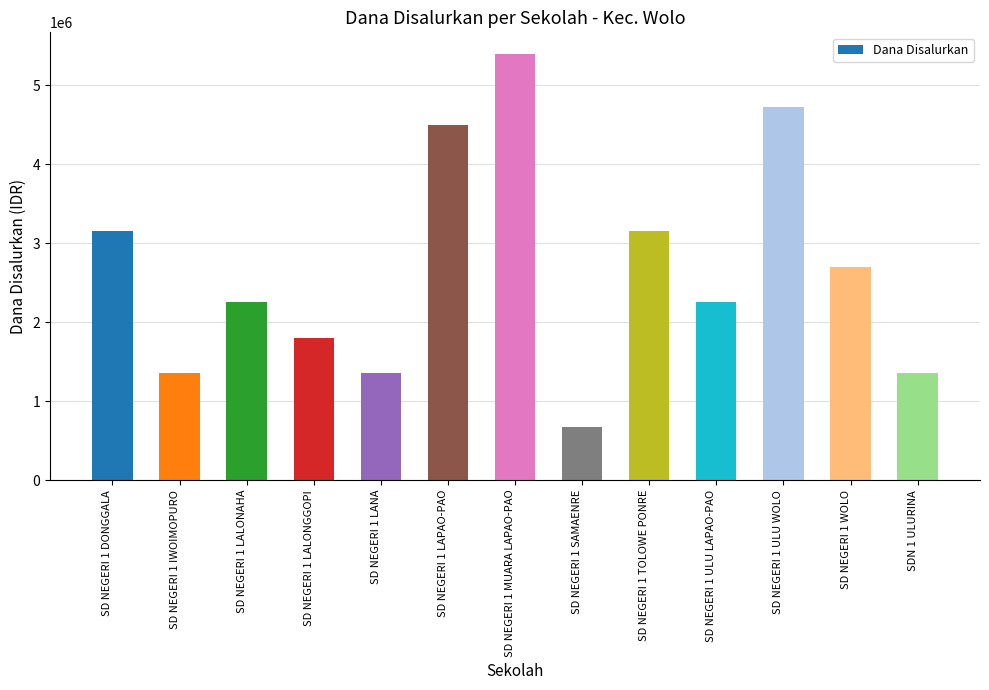

What is the average value?

2665385